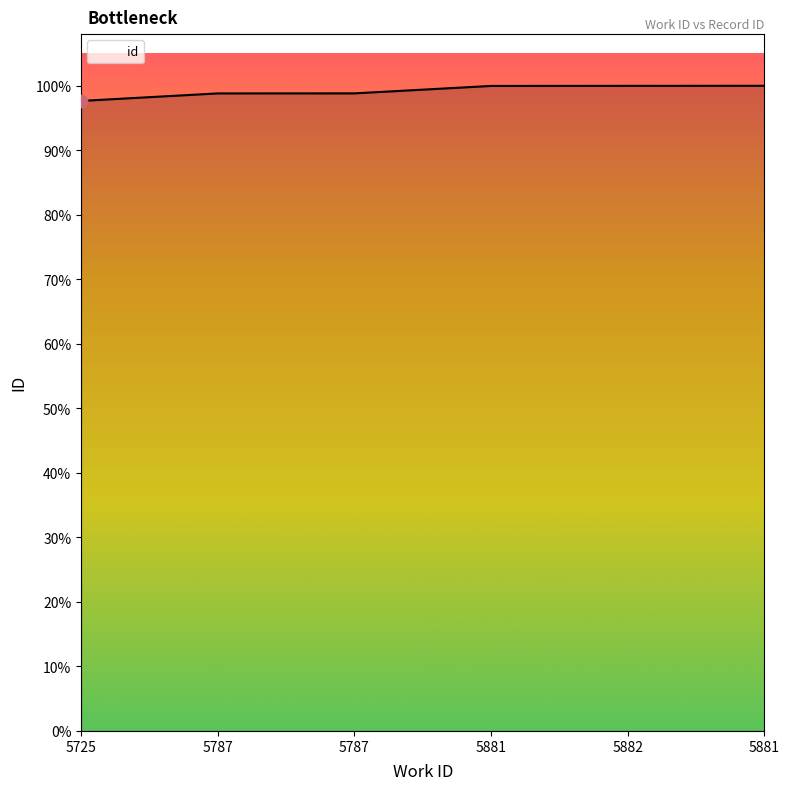

Between 5787 and 5881, which is larger?

5881